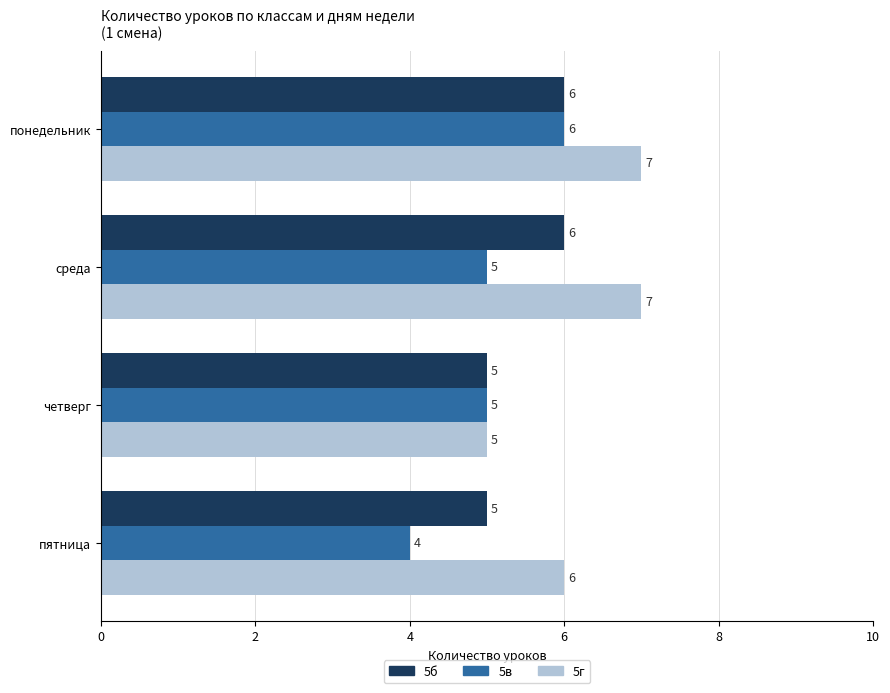

Which category has the highest value in the 5в series?

понедельник